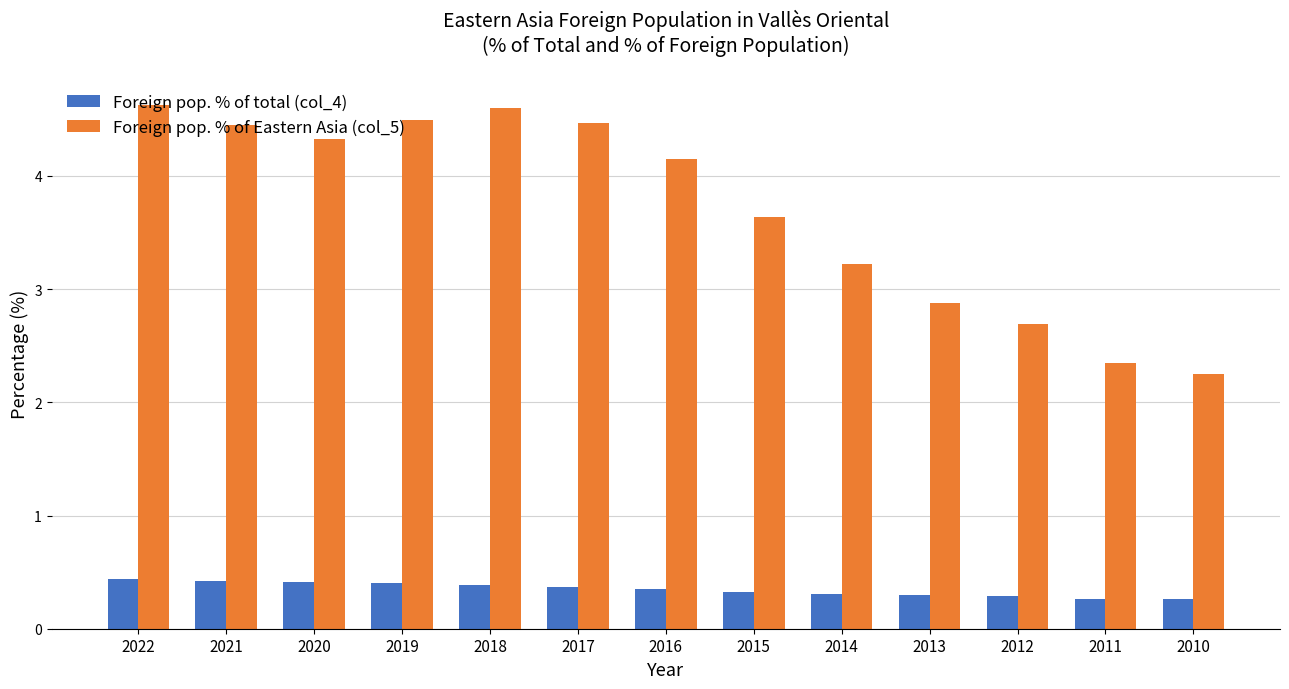

At which label does Foreign pop. % of Eastern Asia (col_5) first exceed 4?

2022